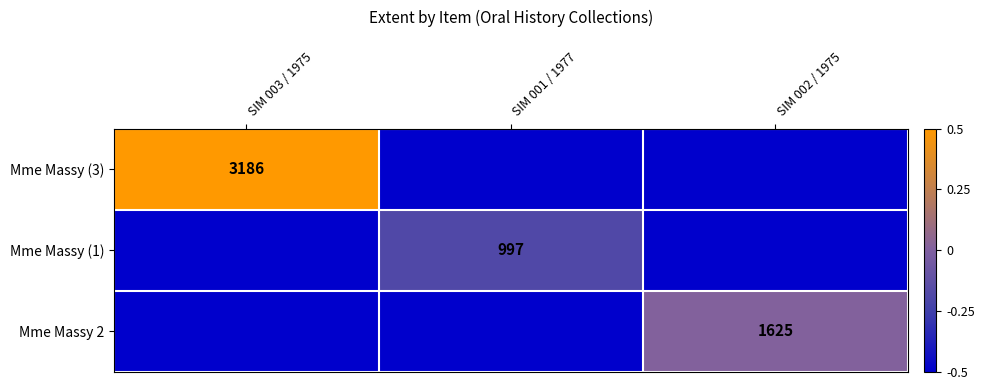

Is the value of Mme Massy (3) at SIM 003 / 1975 greater than the value of Mme Massy (1) at SIM 001 / 1977?

Yes